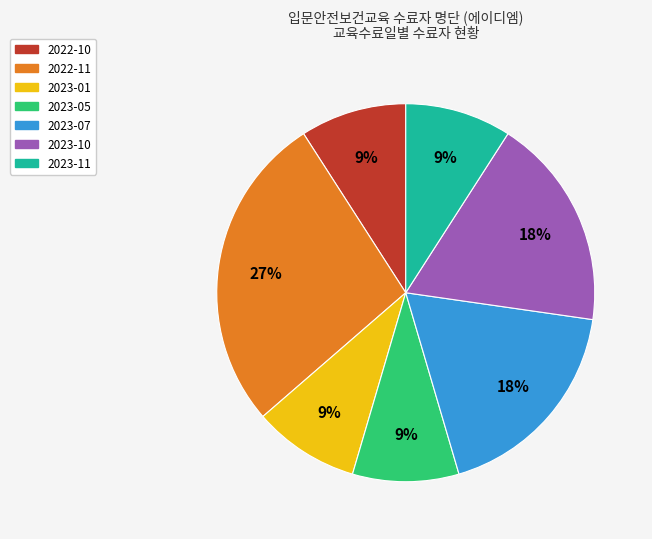

To the nearest percent, what portion does 2023-07 represent?

18%